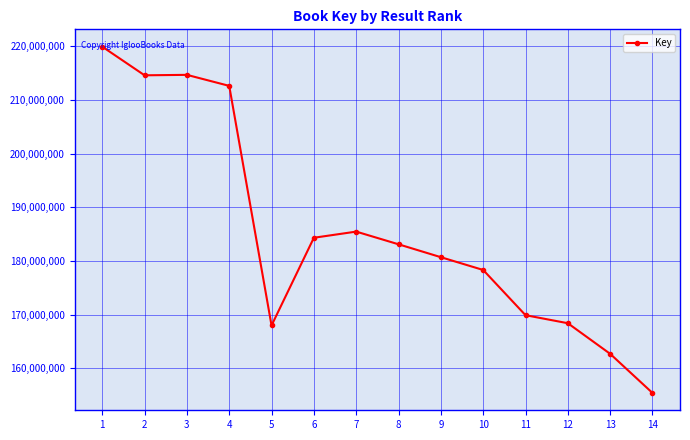

At which category does the chart reach its peak across all series?

1